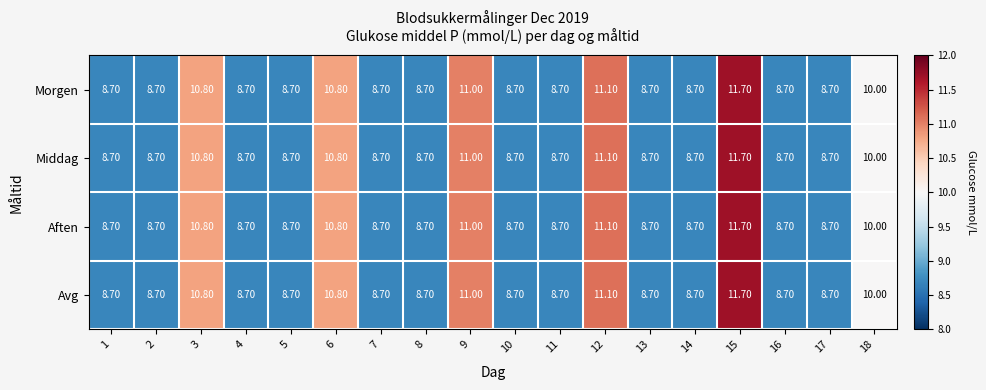

What is the difference between the second highest and minimum values in the Avg series?

2.4